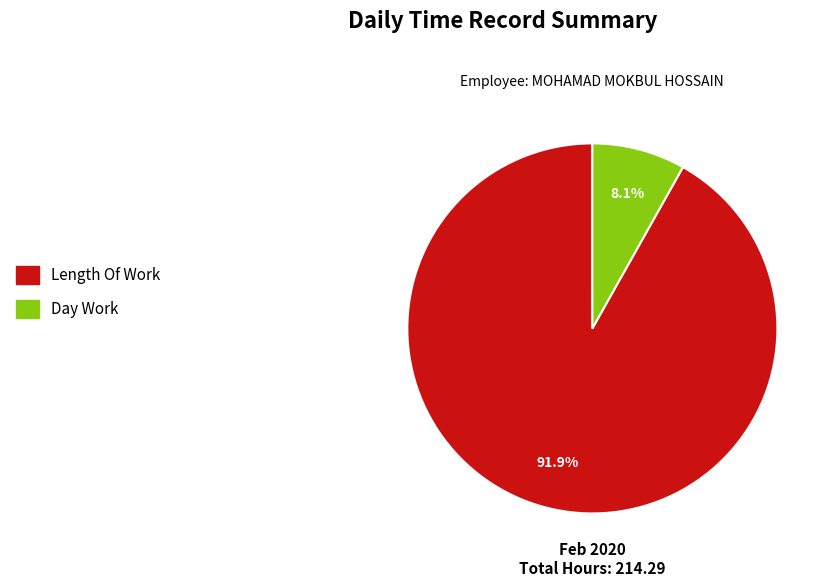

Between Day Work and Length Of Work, which is larger?

Length Of Work